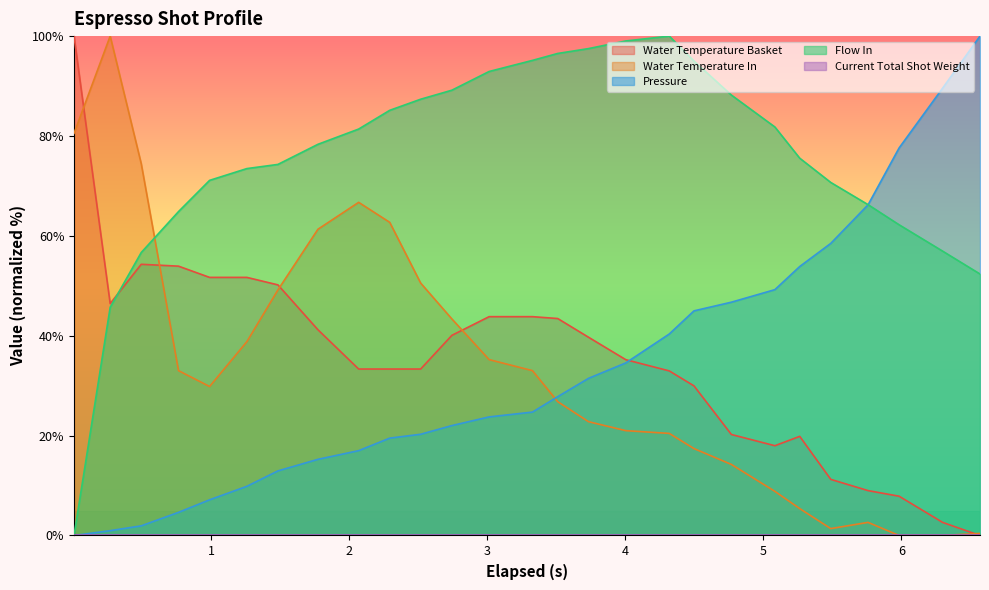

Which series has the widest spread of values?

water_temperature_basket